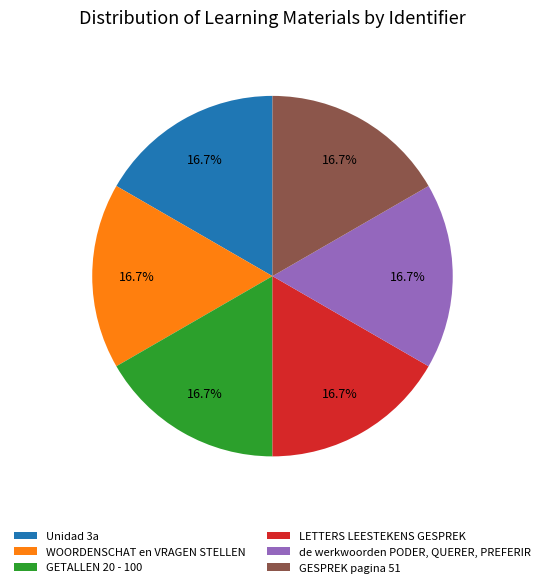

True or false: WOORDENSCHAT en VRAGEN STELLEN accounts for 17% of the total.

True